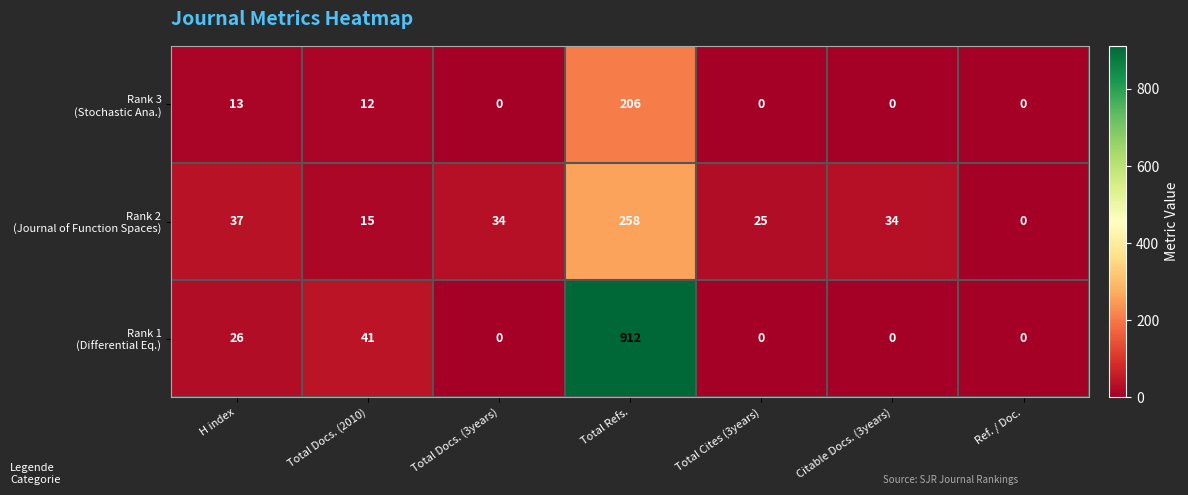

At which category does the chart reach its peak across all series?

Total Refs.